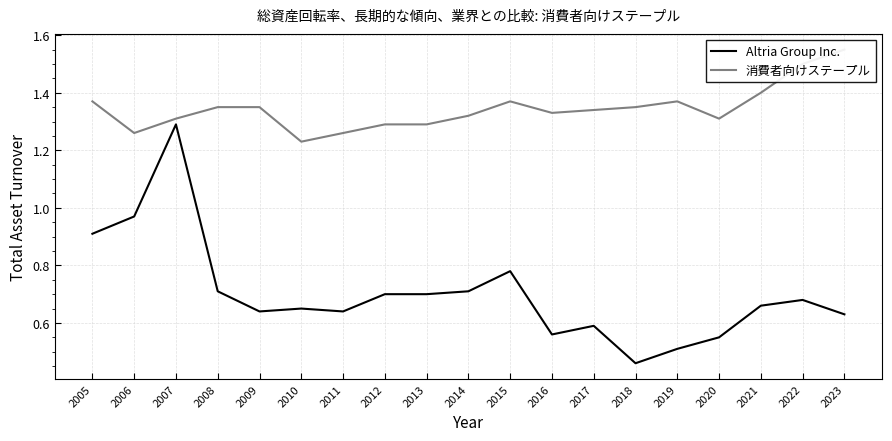

Rank the series at 2005 from highest to lowest value.

消費者向けステープル, Altria Group Inc.